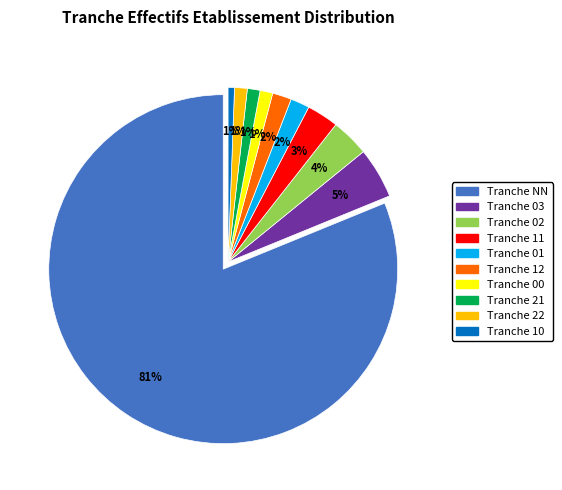

Does any single category account for the majority?

Yes